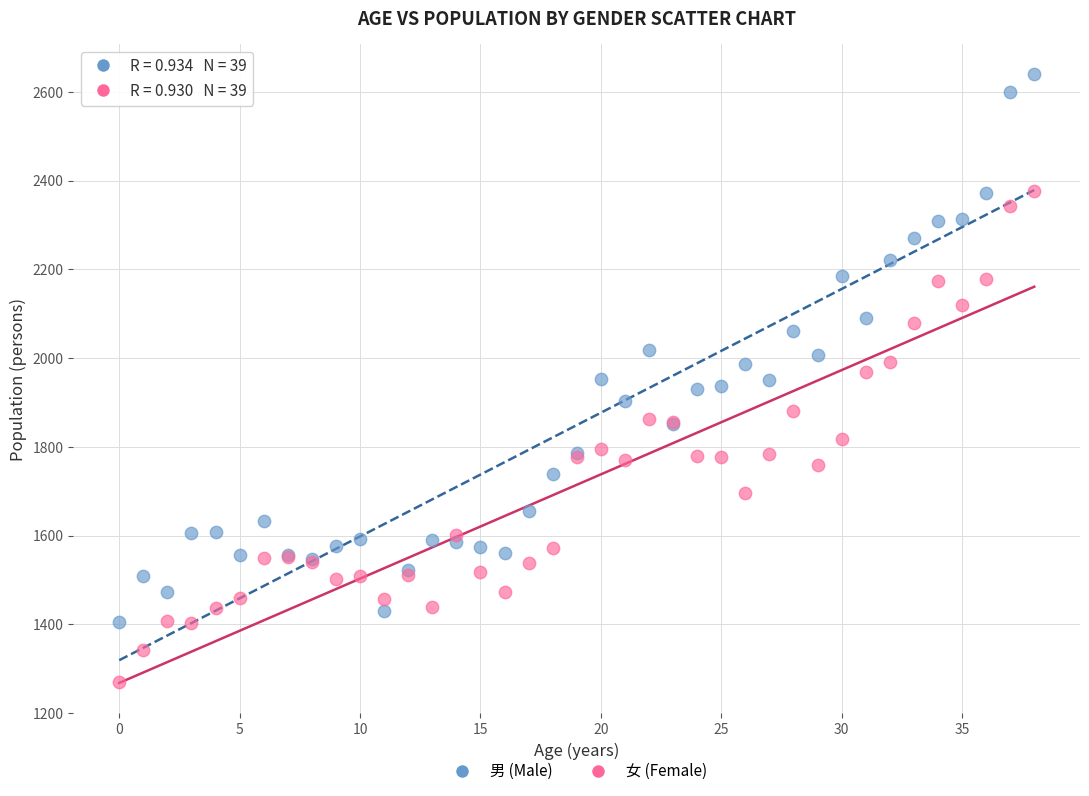

Which series reaches the maximum Y coordinate?

男 (Male)